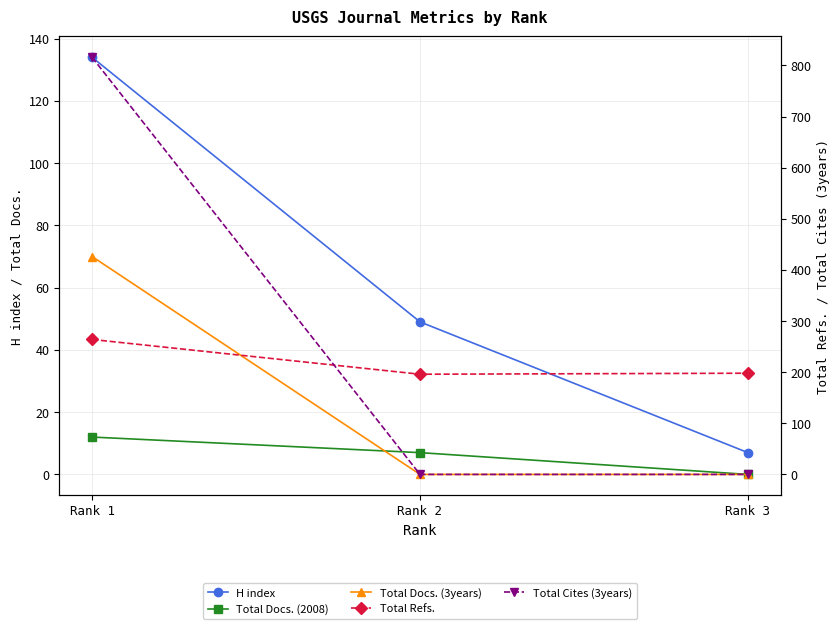

Reading right to left, transcribe all the data shown in this chart.

H index: 7	49	134
Total Docs. (2008): 0	7	12
Total Docs. (3years): 0	0	70
Total Refs.: 198	196	264
Total Cites (3years): 0	0	816